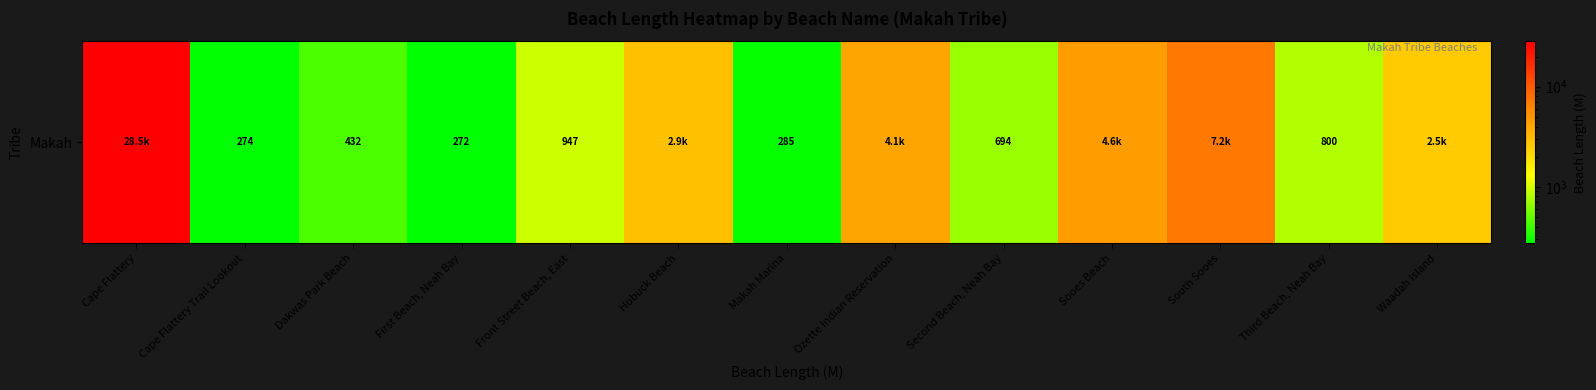

What is the difference between the second highest and minimum values?

6892.6